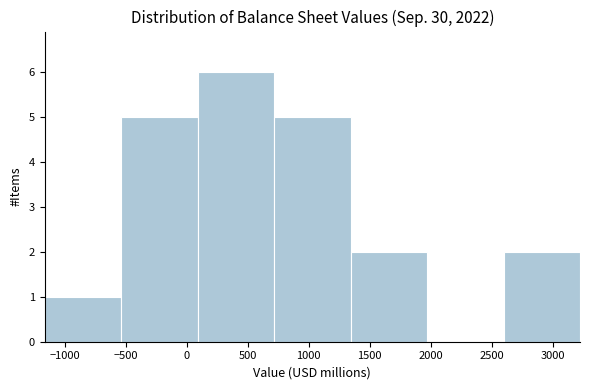

Which range on the x-axis has the tallest bar?

100 to 700